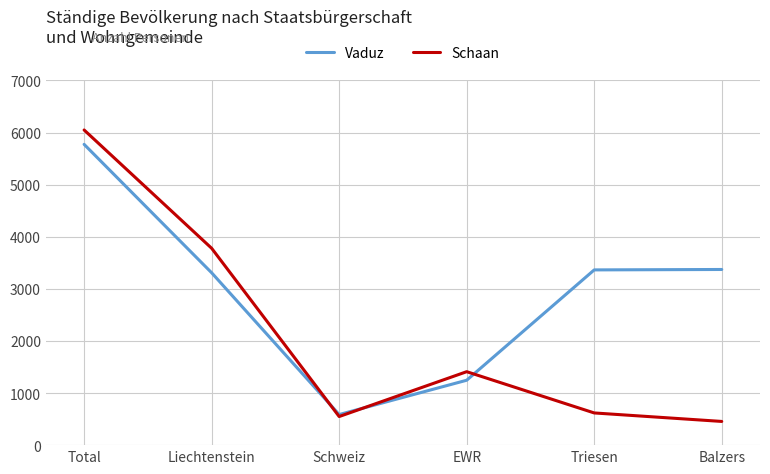

At which category does the chart reach its peak across all series?

Total